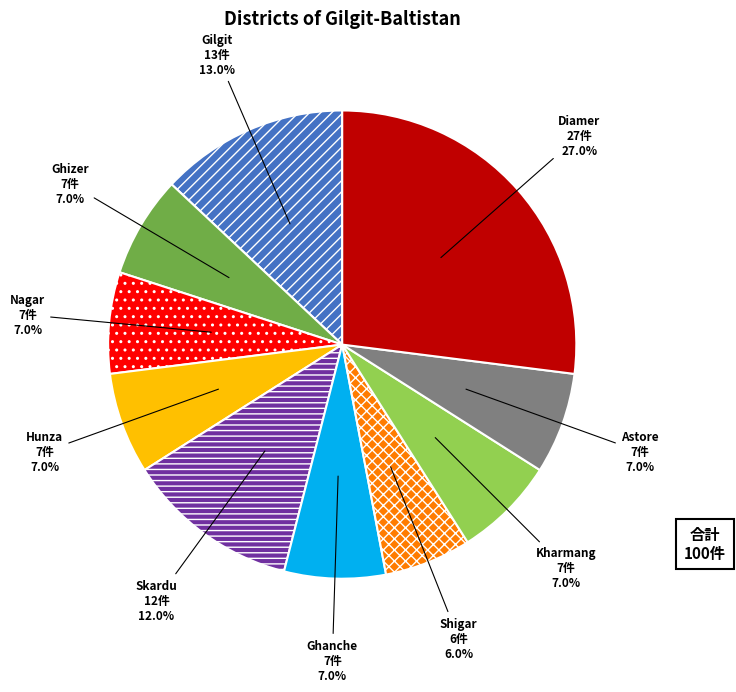

Is there any slice that represents more than half of the pie?

No